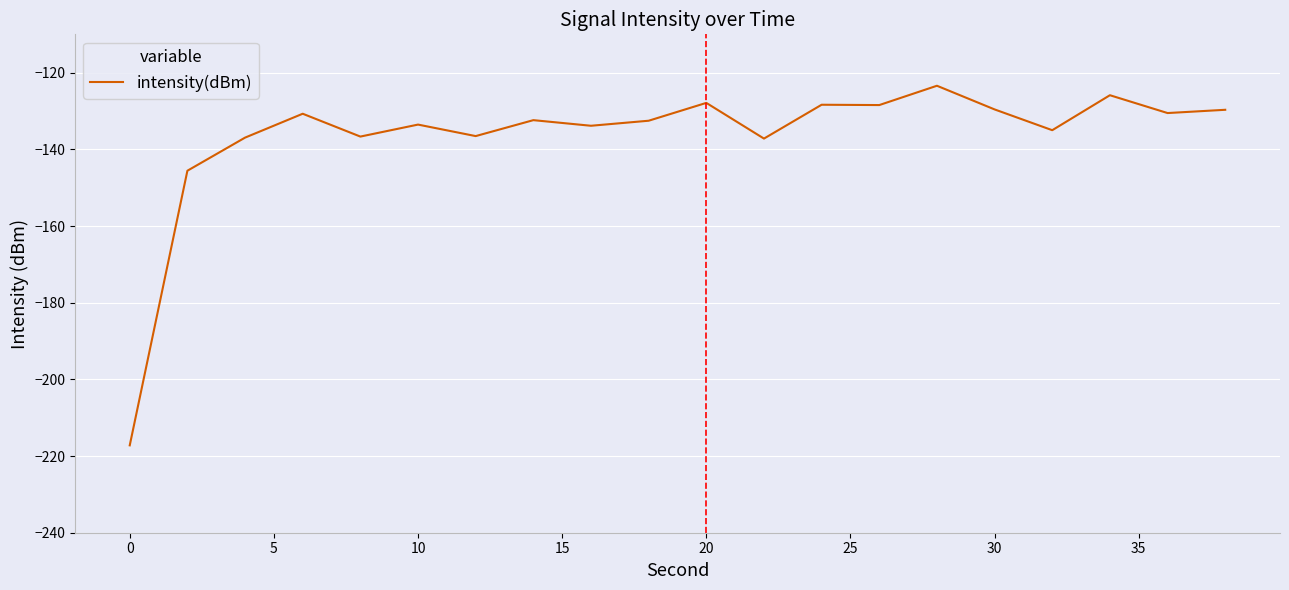

What is the difference between the maximum and minimum values?

93.8